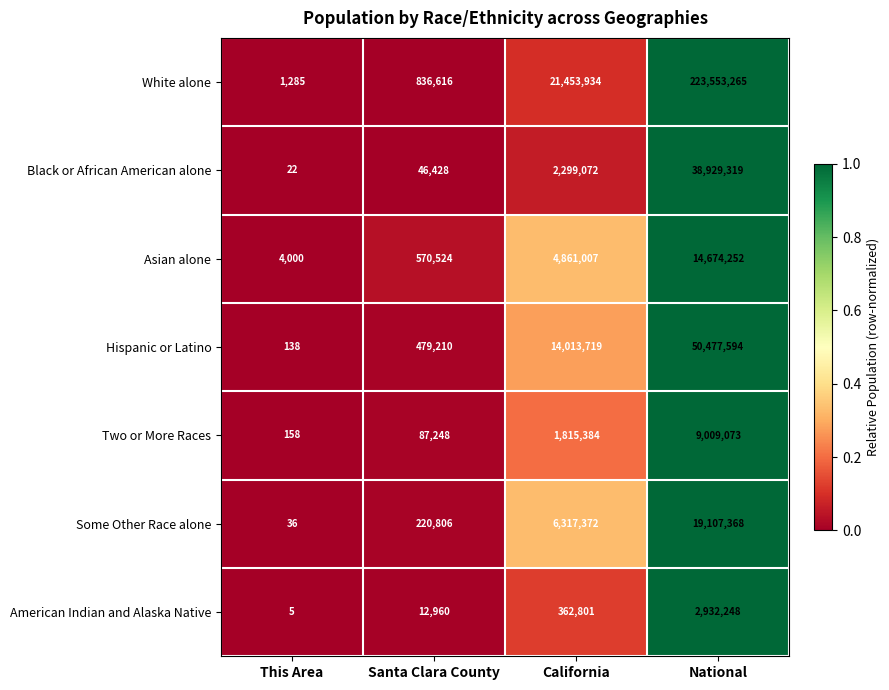

Is the value of Some Other Race alone at Santa Clara County greater than the value of Hispanic or Latino at Santa Clara County?

No